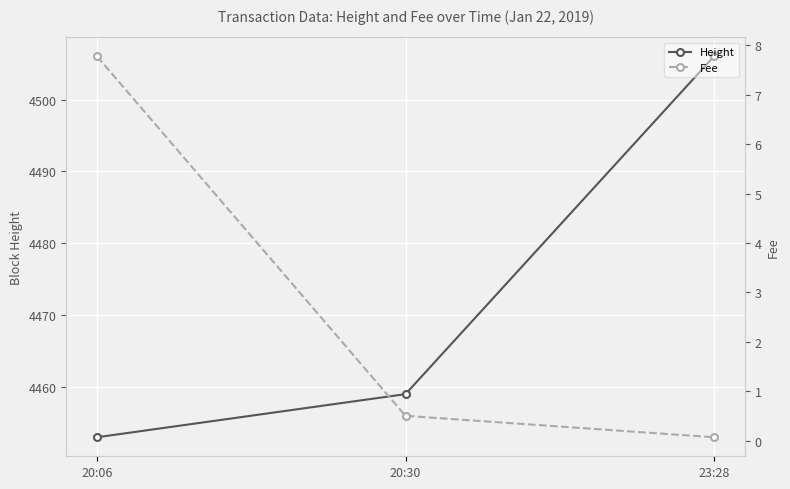

What is the total value across all series at 23:28?

4506.1